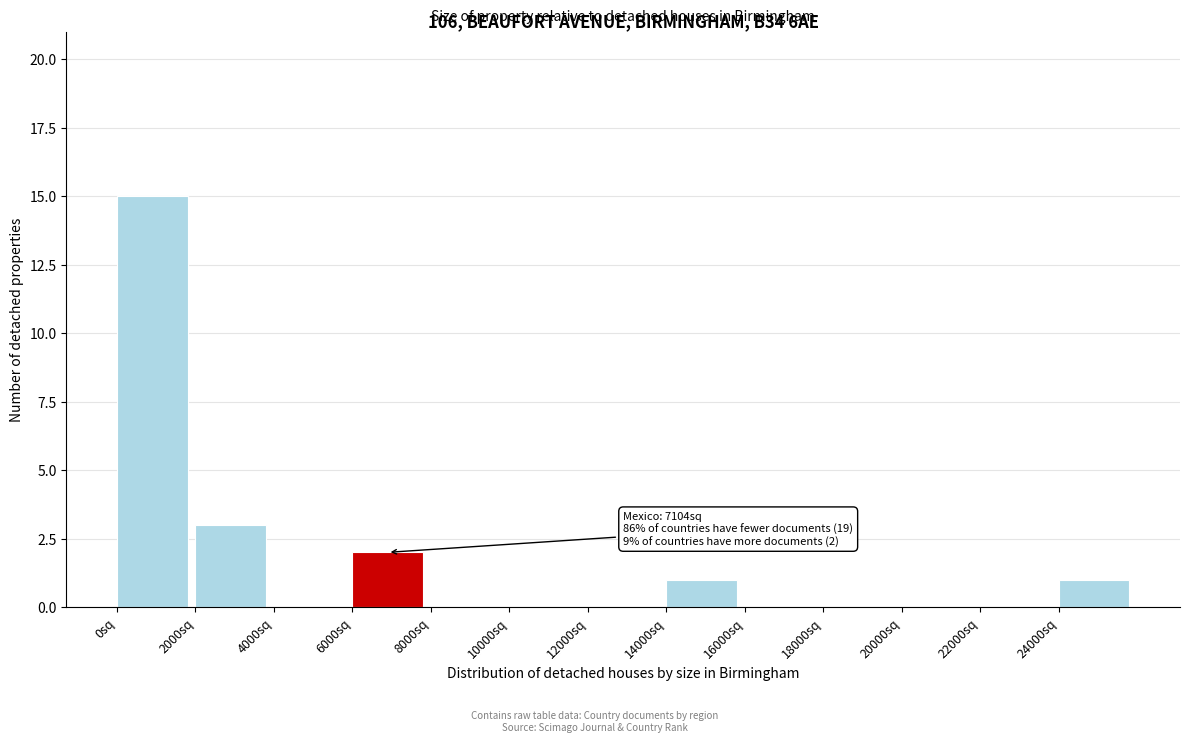

Over which range of the x-axis is the bar tallest?

0 to 2000